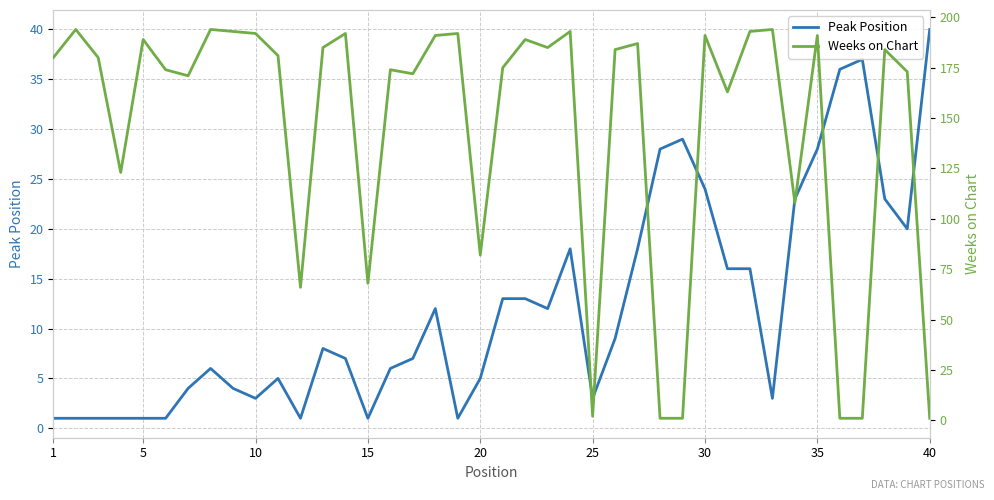

What is the value of the Weeks on Chart point at the 21st from the left?

189